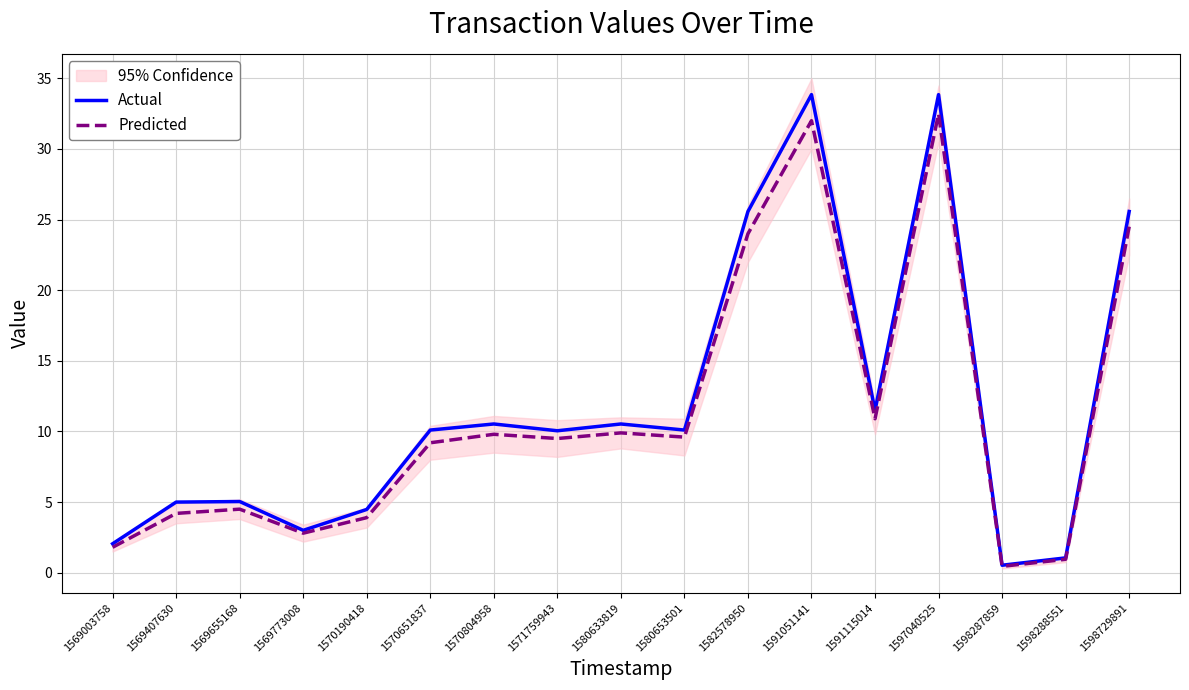

True or false: Predicted has a value of 3.9 at 1570190418.

True